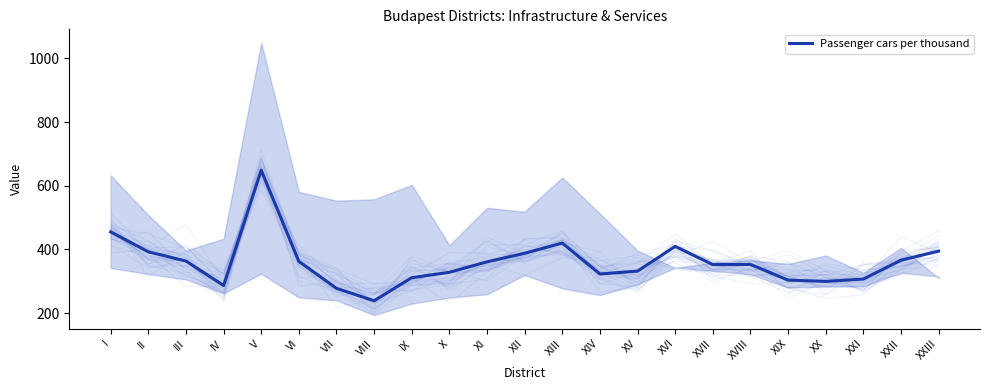

Where is the first local minimum?

IV